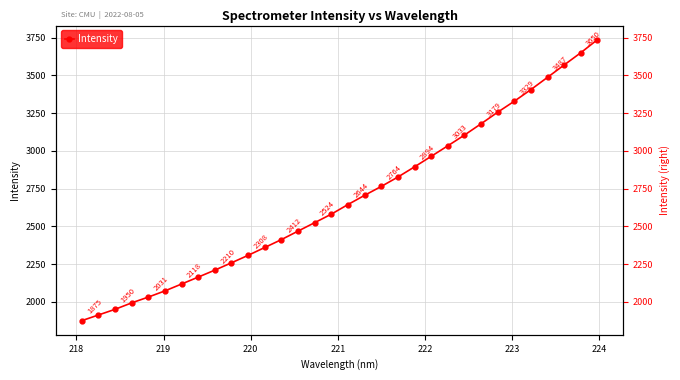

What is the difference between the maximum and minimum values?

1861.5